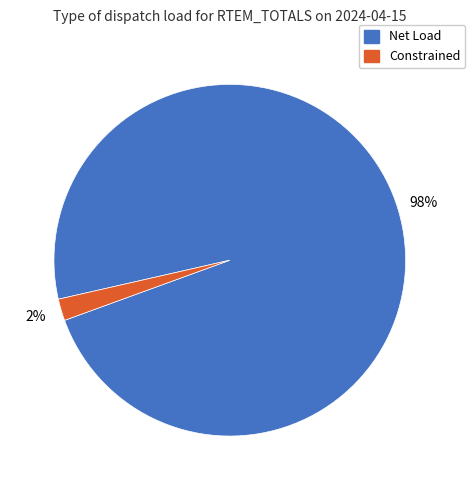

Is there any slice that represents more than half of the pie?

Yes